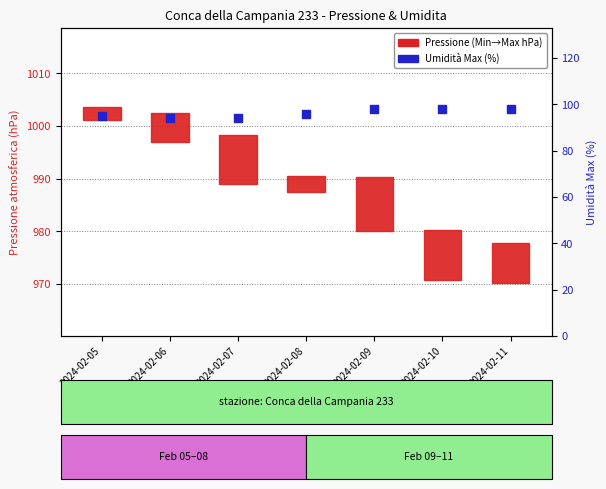

Which series reaches the maximum Y coordinate?

Umidita Max (%)